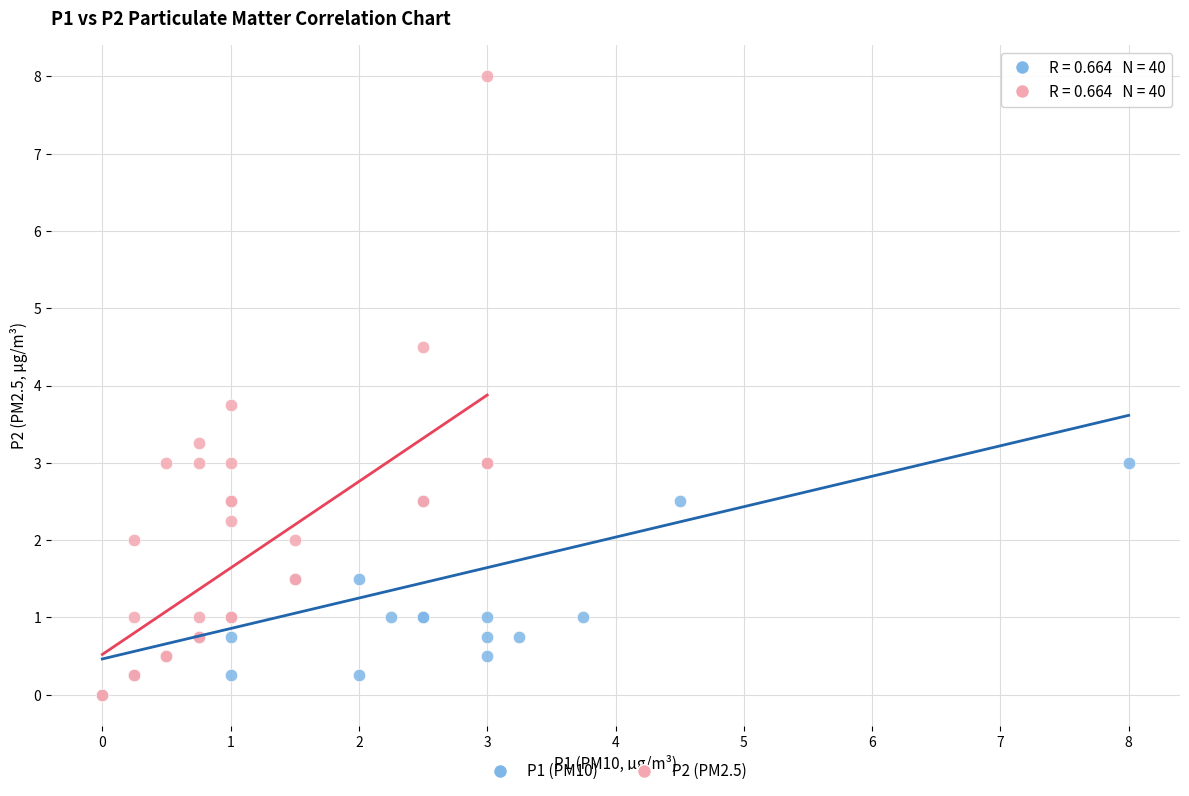

Which series reaches the maximum Y coordinate?

P2 (PM2.5)